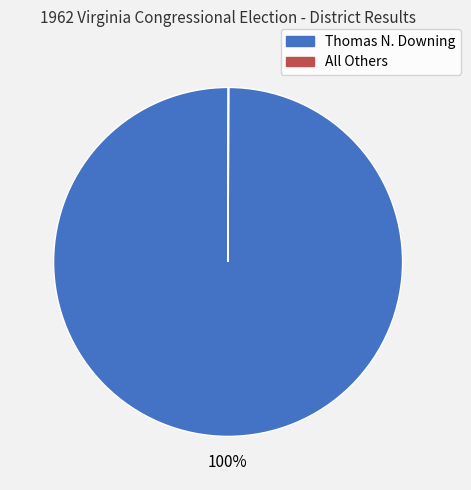

True or false: Thomas N. Downing accounts for 94% of the total.

False